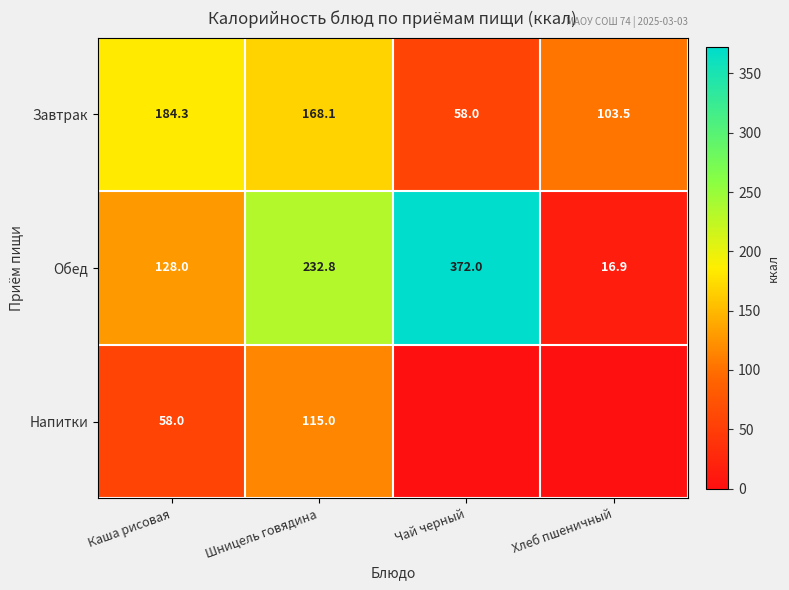

The Завтрак series shows 116.1 at Каша рисовая. True or false?

False